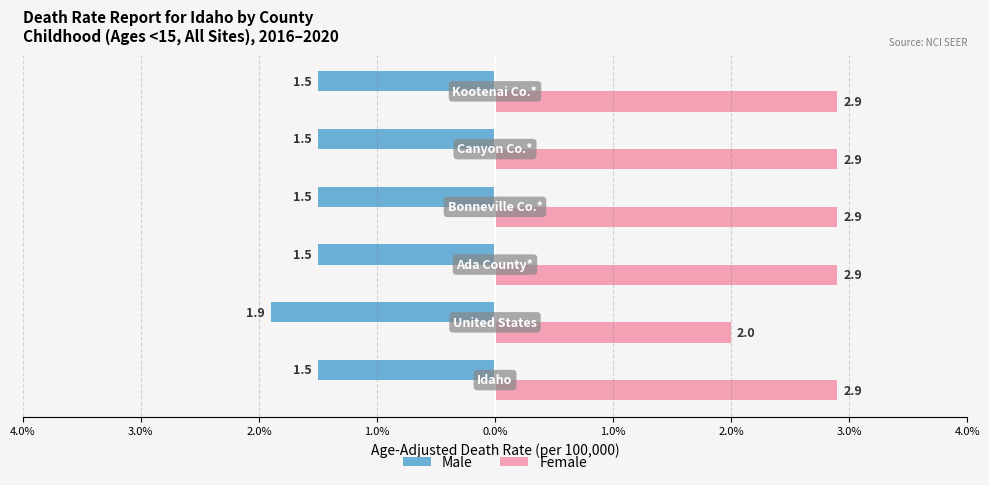

What is the difference between the maximum and minimum values in the Male series?

0.4